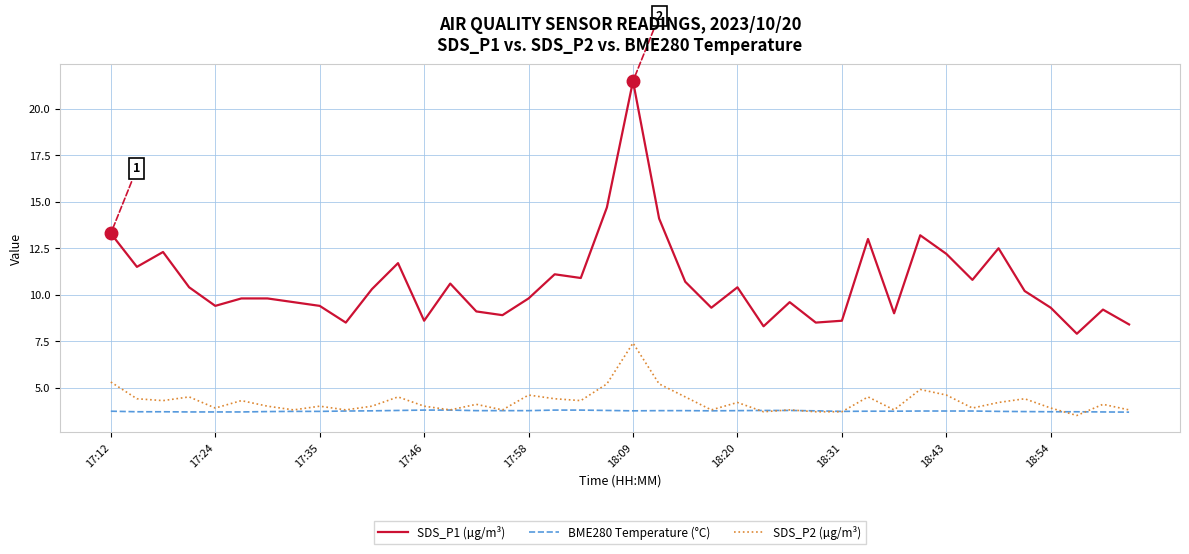

What is the highest value of the BME280 Temperature (°C) series?

3.8